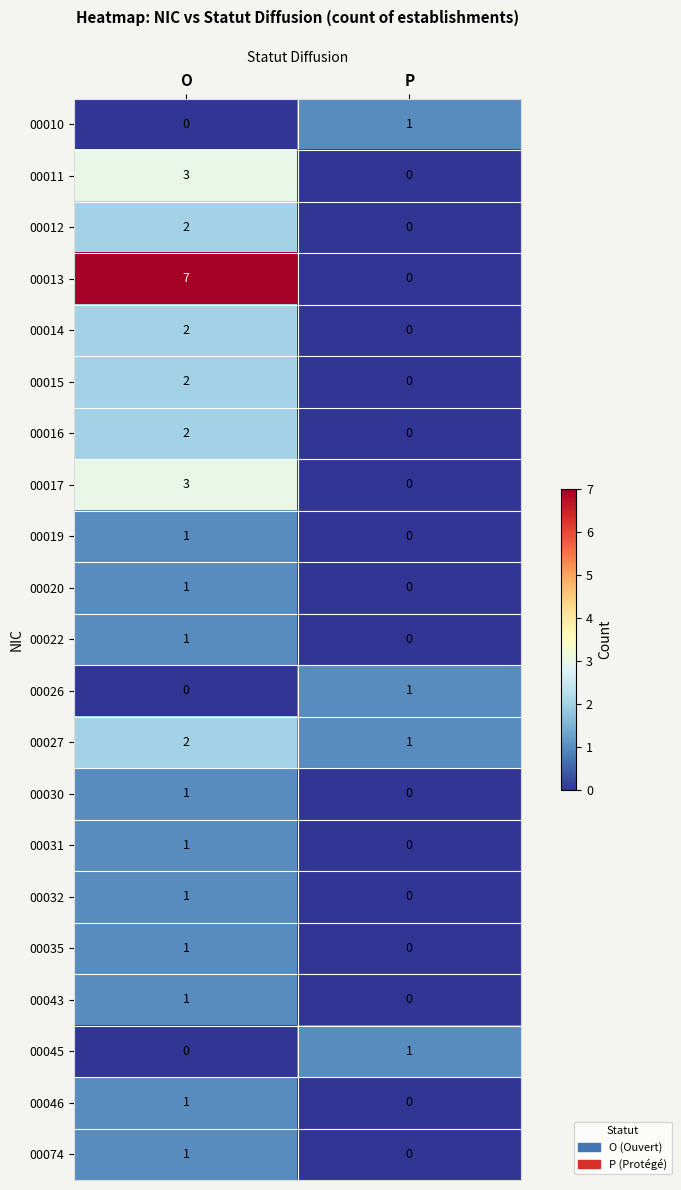

At which label does 00030 reach its peak?

O